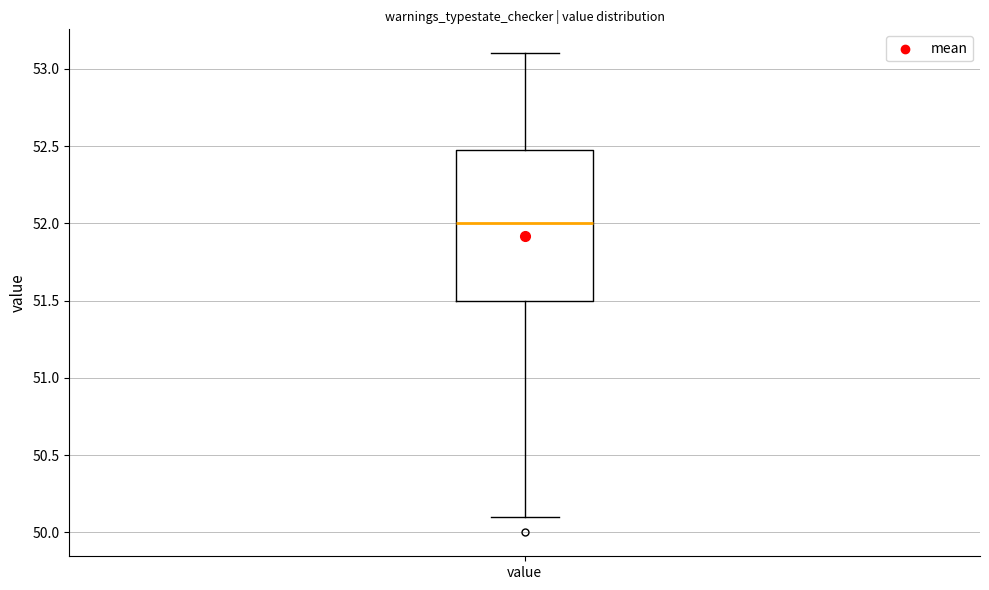

Read this box plot against the y-axis: the position of the median line, the range covered by the box, and the ends of both whiskers. The values are not printed on the chart, so give them approximately, as read against the axis.

median 52.0, box 51.5 to 52.5, whiskers 50.1 to 53.1